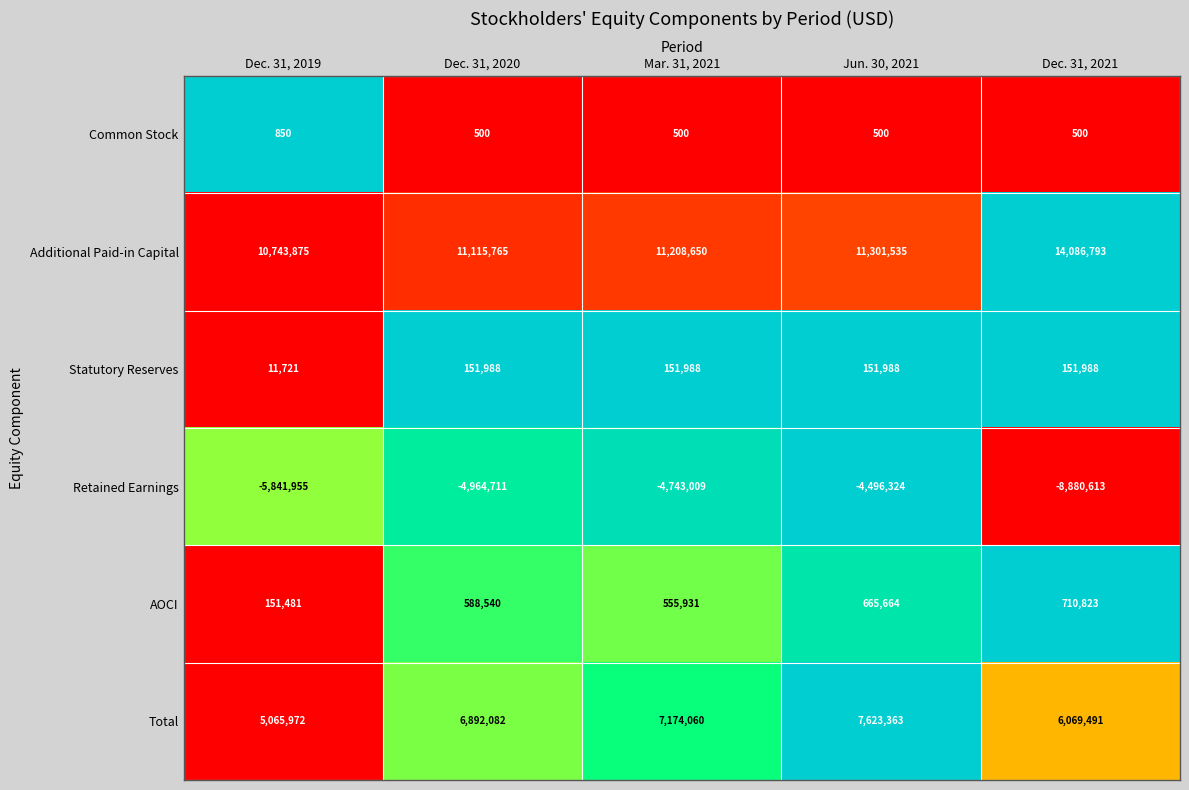

List the series in order of their peak value, highest first.

Additional Paid-in Capital, Total, AOCI, Statutory Reserves, Common Stock, Retained Earnings